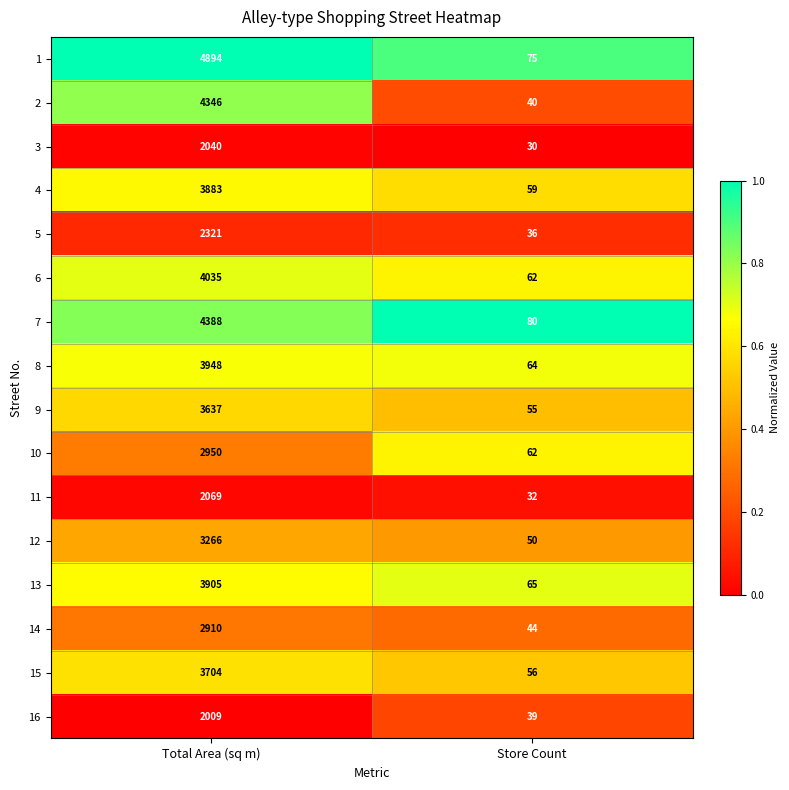

Is the value of 11 at Store Count greater than the value of 7 at Total Area (sq m)?

No